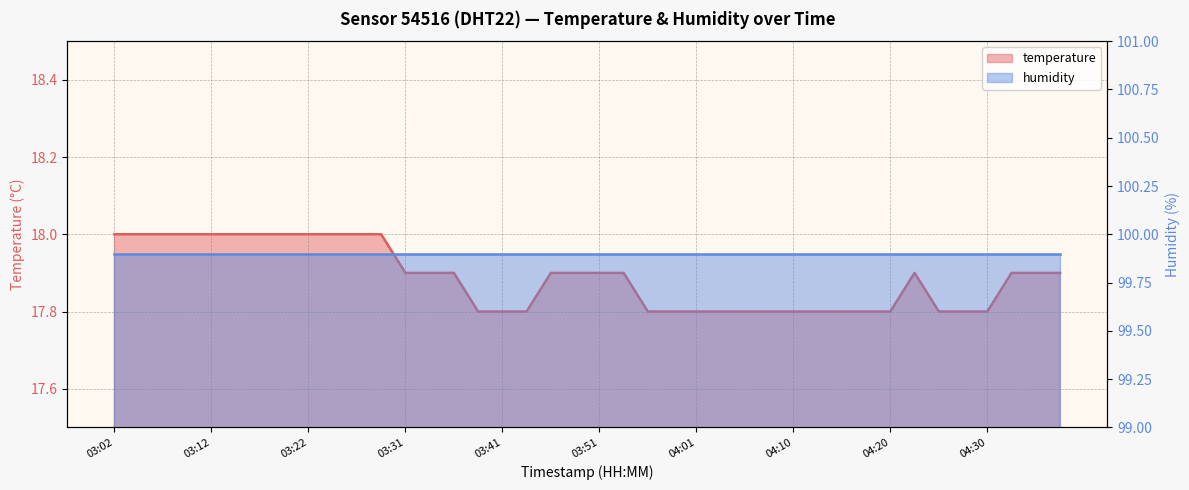

What is the change in value from 03:27 to 03:51?

-0.1